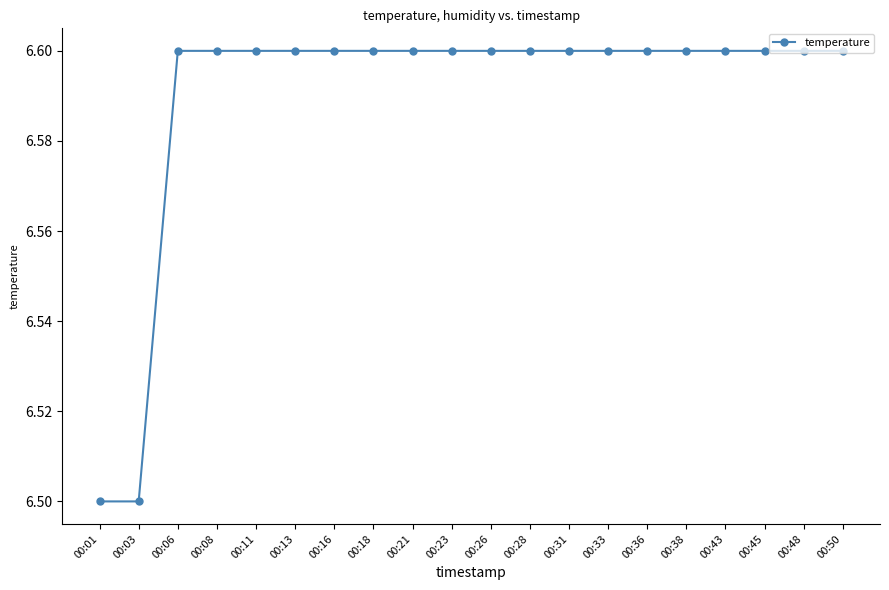

How many values are between 6 and 7?

20